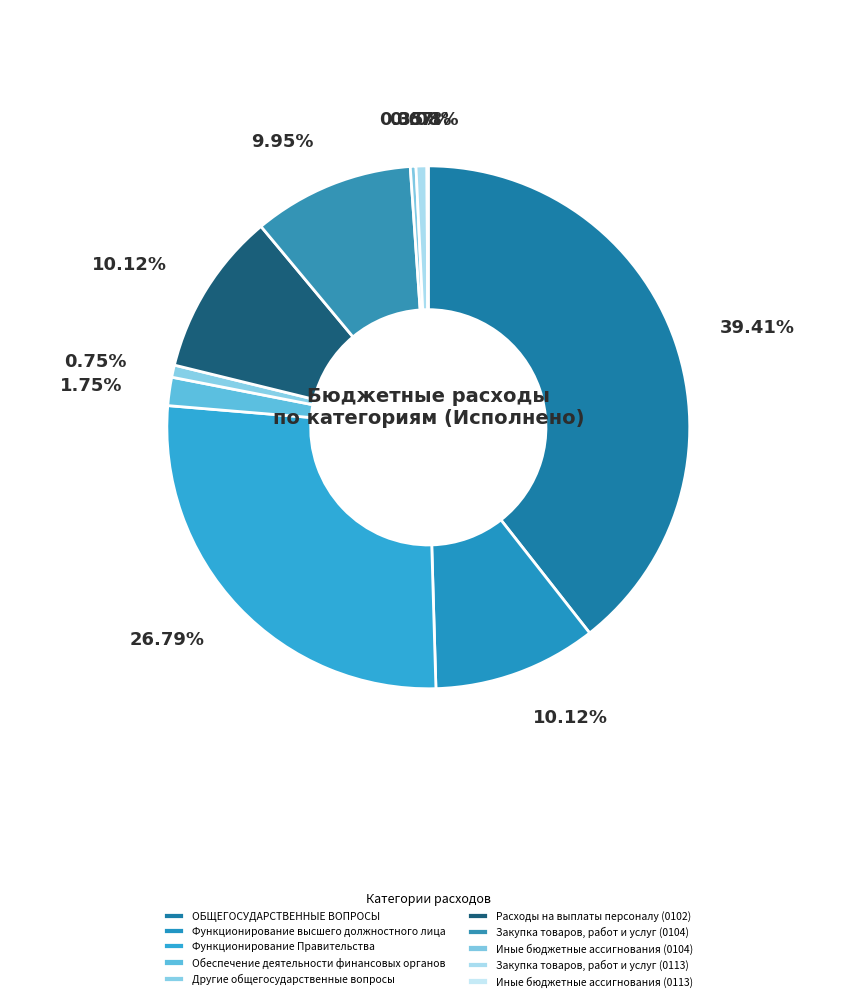

Does any single category account for the majority?

No